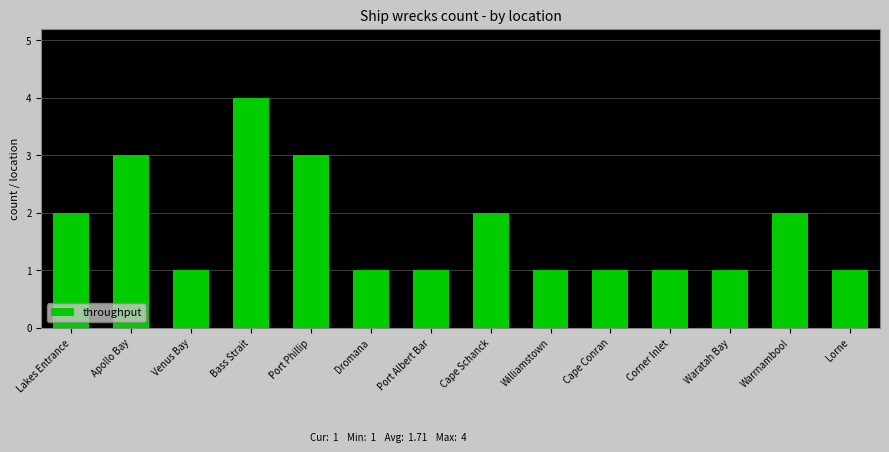

How many values are between 1 and 2?

11